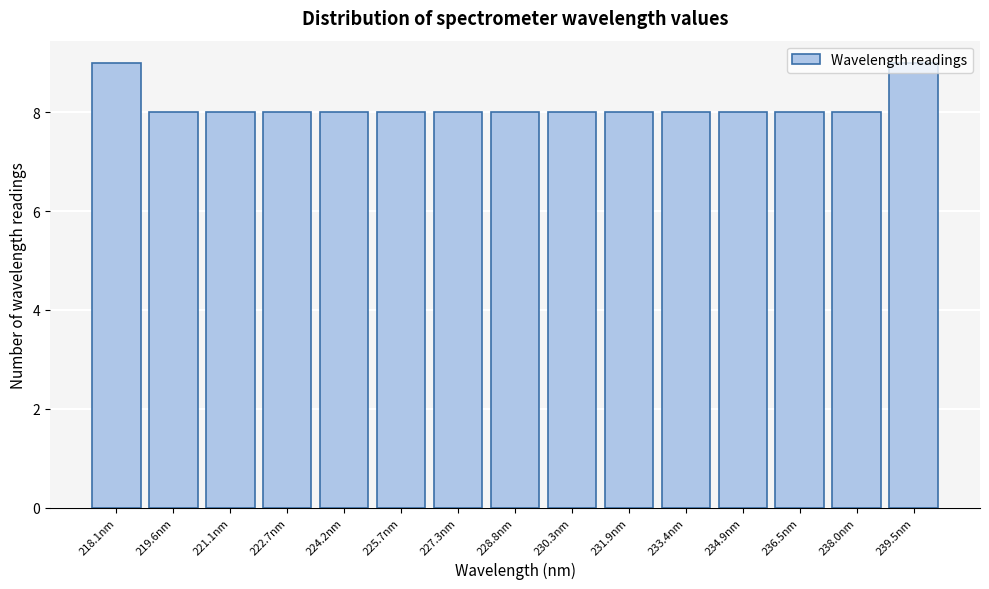

What is the maximum value shown in the chart?

9